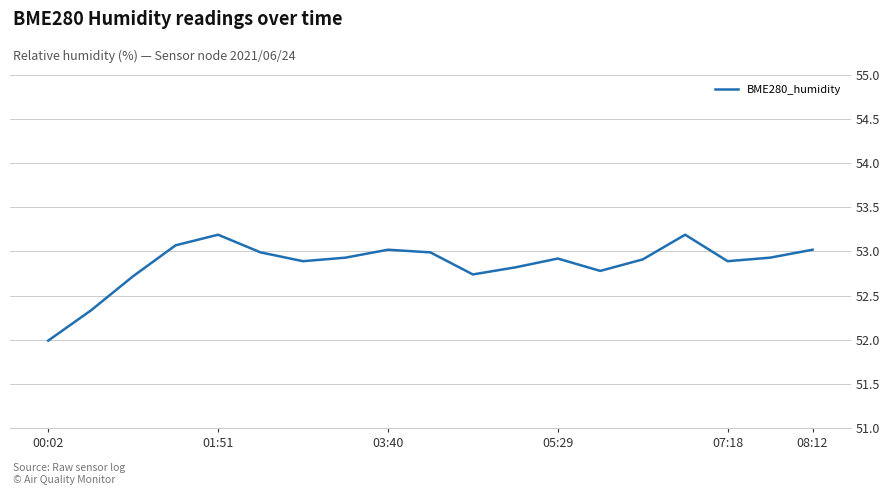

What is the difference between the maximum and minimum values?

1.2